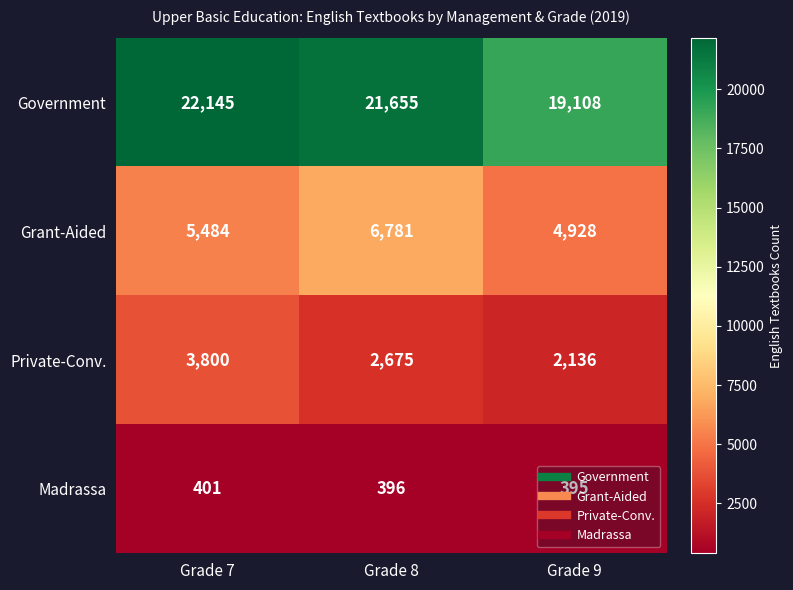

The value of Government at Grade 9 is 19108. True or false?

True